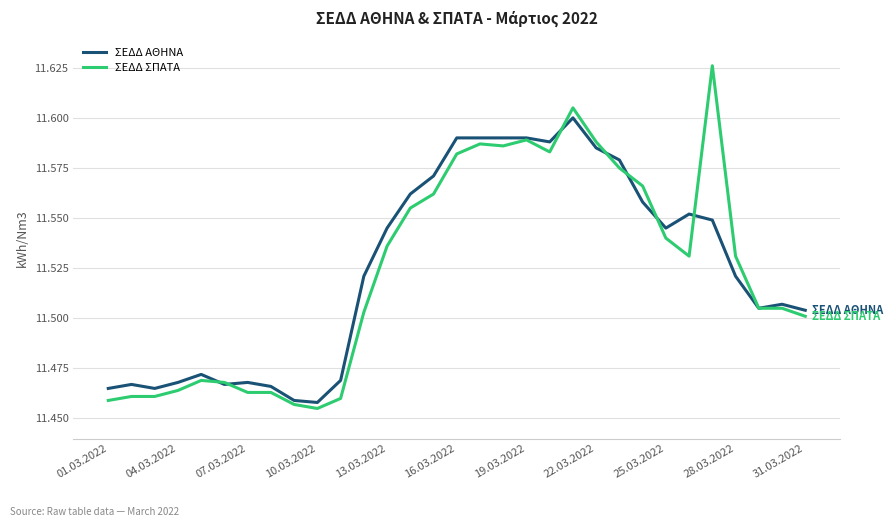

Rank the series by their maximum value, from highest to lowest.

ΣΕΔΔ ΣΠΑΤΑ, ΣΕΔΔ ΑΘΗΝΑ